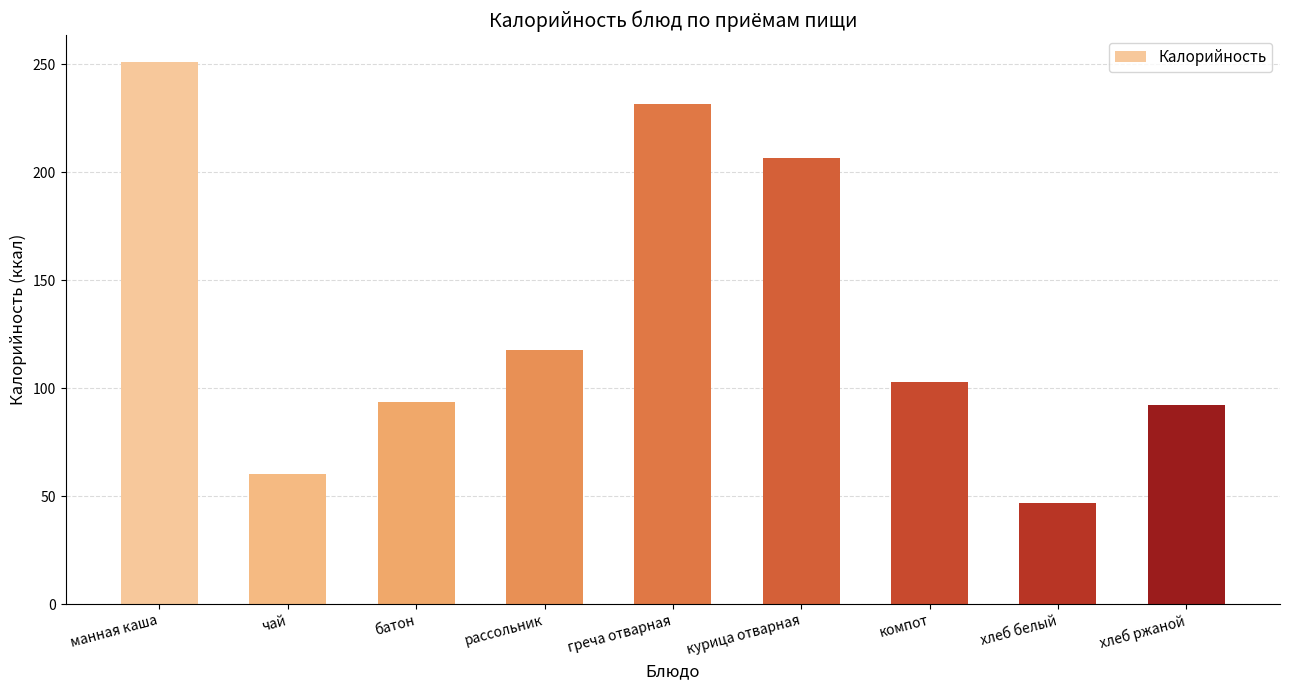

Reading left to right, list all the values displayed in this chart.

манная каша=251.0	чай=60.0	батон=93.5	рассольник=117.5	греча отварная=231.9	курица отварная=206.7	компот=102.9	хлеб белый=47.0	хлеб ржаной=92.0